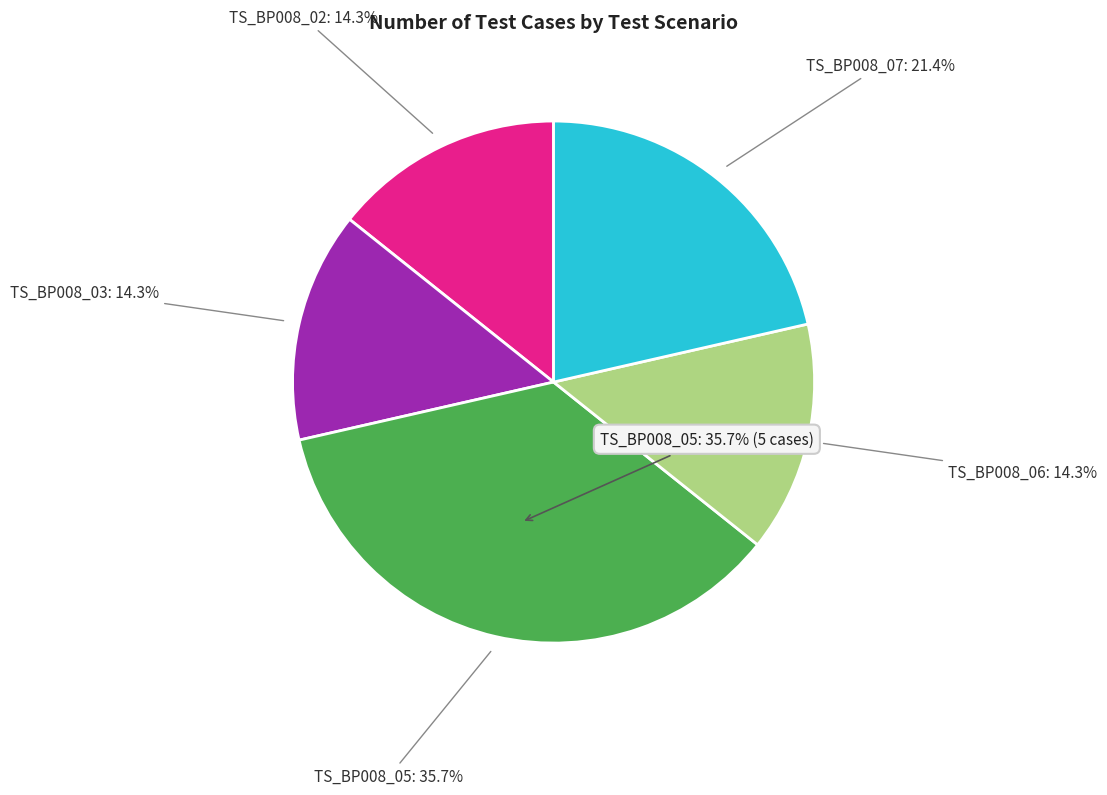

Rank the categories by value from highest to lowest.

TS_BP008_05, TS_BP008_07, TS_BP008_02, TS_BP008_03, TS_BP008_06